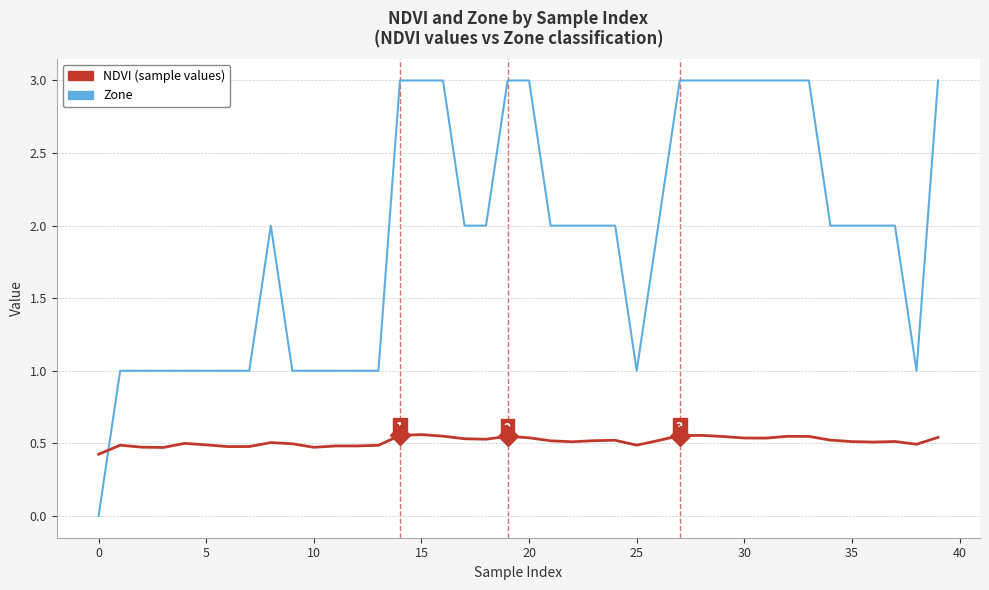

Rank the series by their maximum value, from highest to lowest.

Zone, NDVI (sample values)